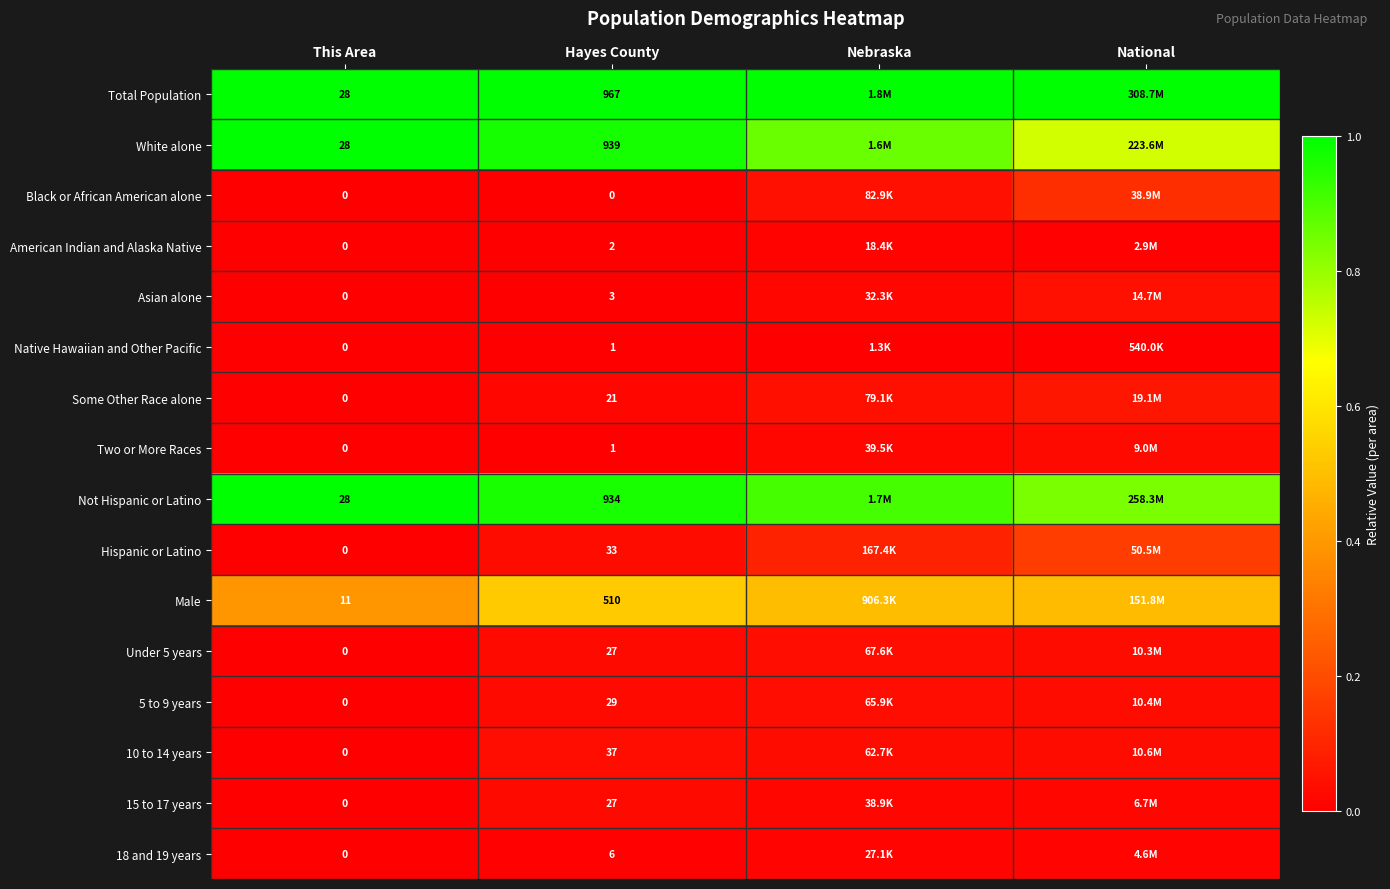

Is the value of 18 and 19 years at National greater than the value of Some Other Race alone at National?

No